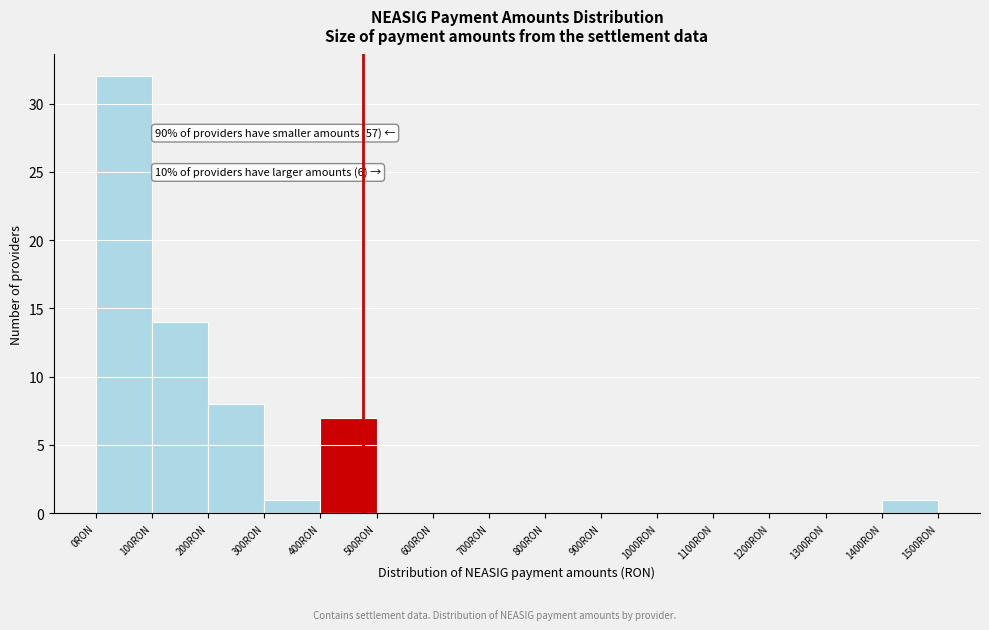

Over which range of the x-axis is the bar tallest?

0 to 100